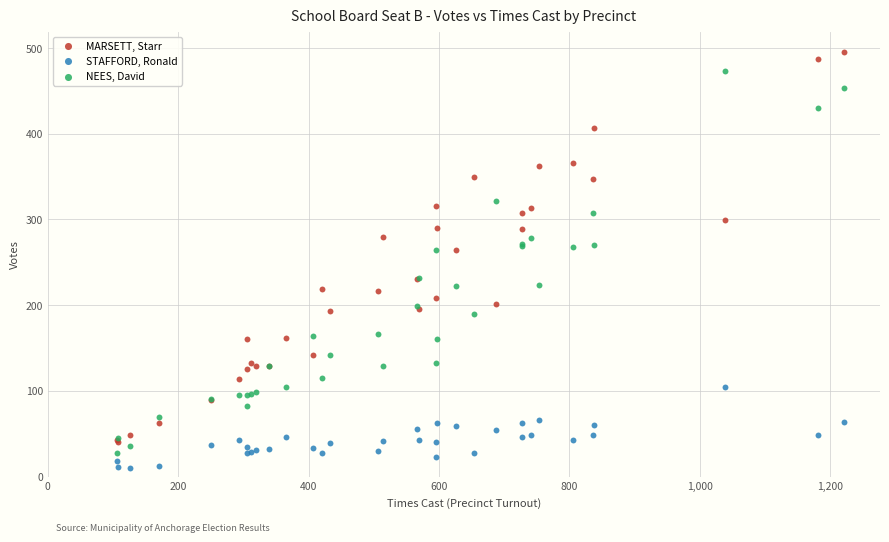

Which series contains the lowest Y value?

STAFFORD, Ronald